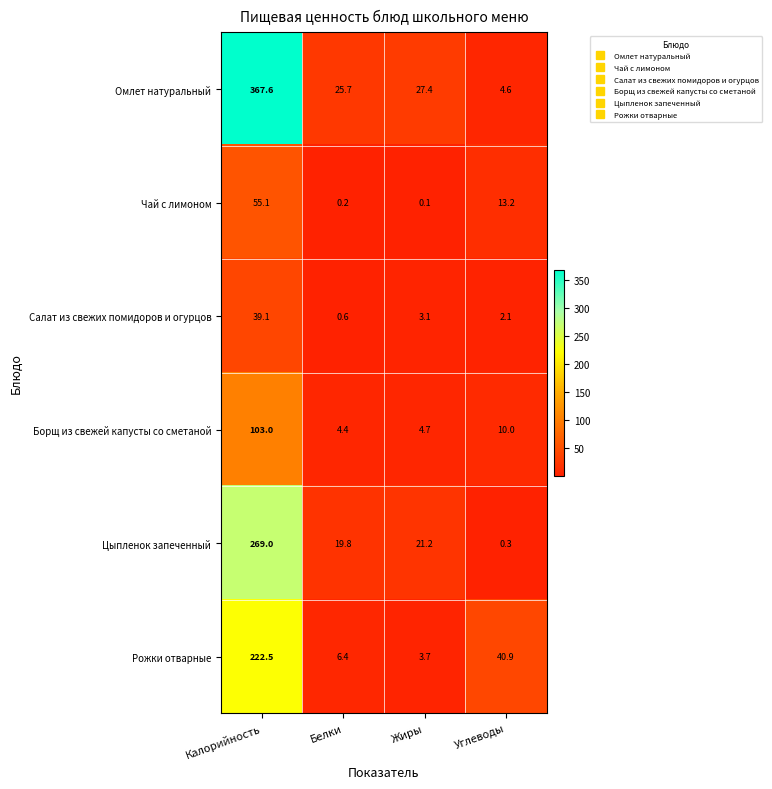

The Цыпленок запеченный series shows 29.6 at Белки. True or false?

False